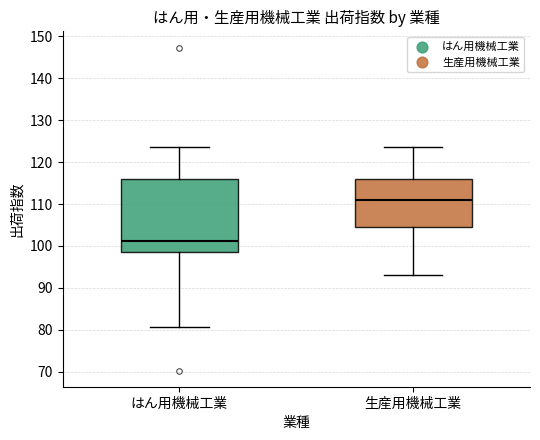

Reading left to right, read every box against the y-axis: the position of its median line, the range the box covers, and the ends of its whiskers. The values are not printed on the chart, so give them approximately, as read against the axis.

はん用機械工業: median 101, box 99 to 116, whiskers 81 to 124
生産用機械工業: median 111, box 105 to 116, whiskers 93 to 124